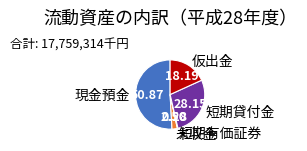

Which has a higher value, 現金預金 or 仮出金?

現金預金